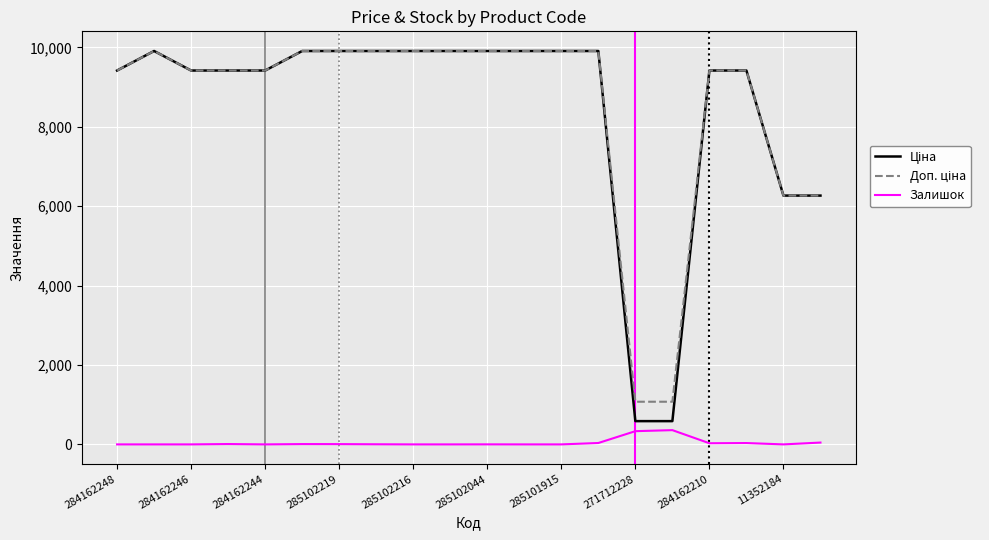

What is the greatest value displayed?

9908.5